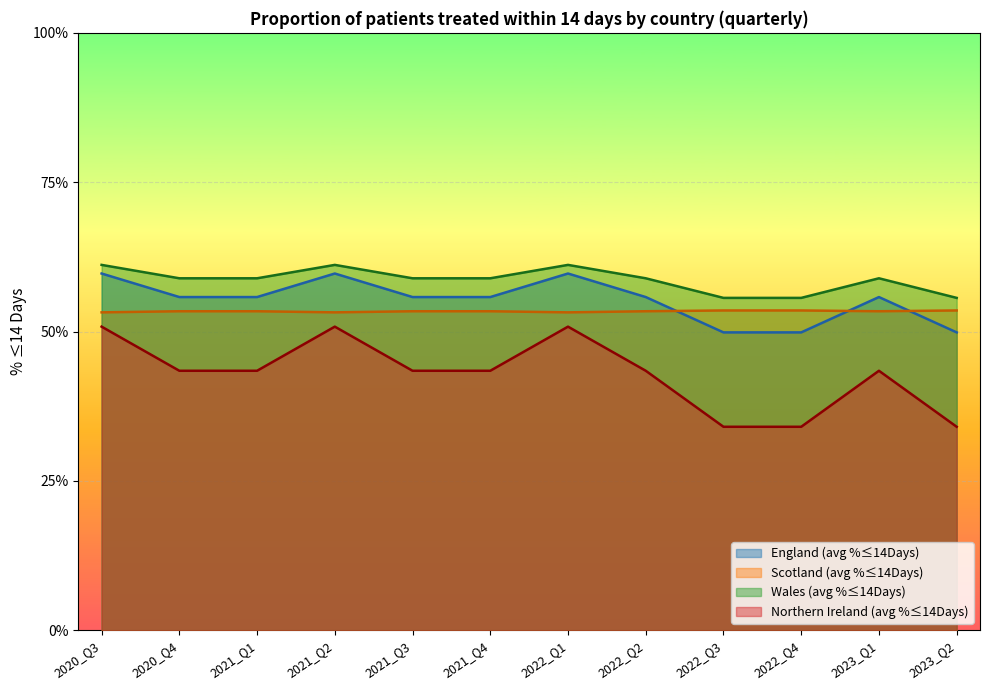

Reading right to left, transcribe all the data shown in this chart.

England (avg %≤14Days): 0.5	0.6	0.5	0.5	0.6	0.6	0.6	0.6	0.6	0.6	0.6	0.6
Scotland (avg %≤14Days): 0.5	0.5	0.5	0.5	0.5	0.5	0.5	0.5	0.5	0.5	0.5	0.5
Wales (avg %≤14Days): 0.6	0.6	0.6	0.6	0.6	0.6	0.6	0.6	0.6	0.6	0.6	0.6
Northern Ireland (avg %≤14Days): 0.3	0.4	0.3	0.3	0.4	0.5	0.4	0.4	0.5	0.4	0.4	0.5